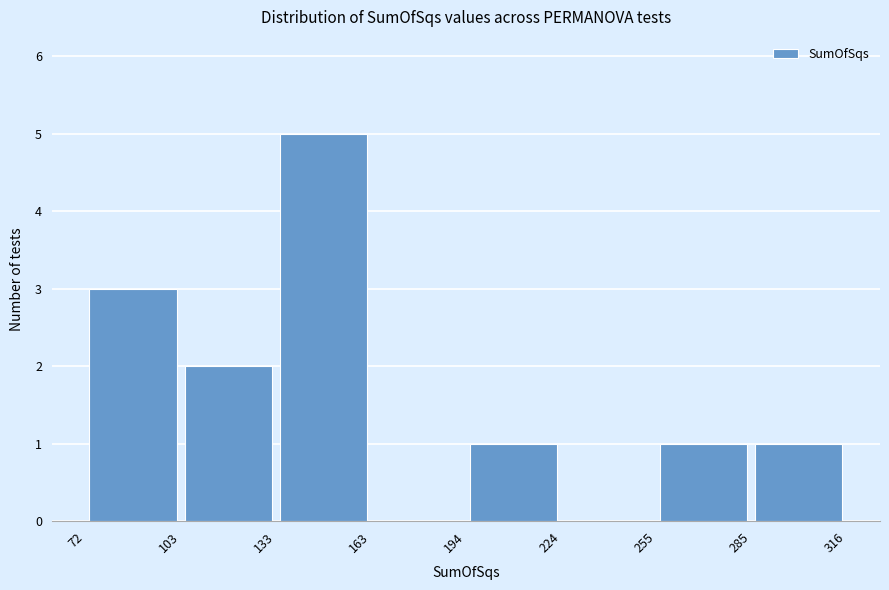

Which range on the x-axis has the tallest bar?

133 to 163